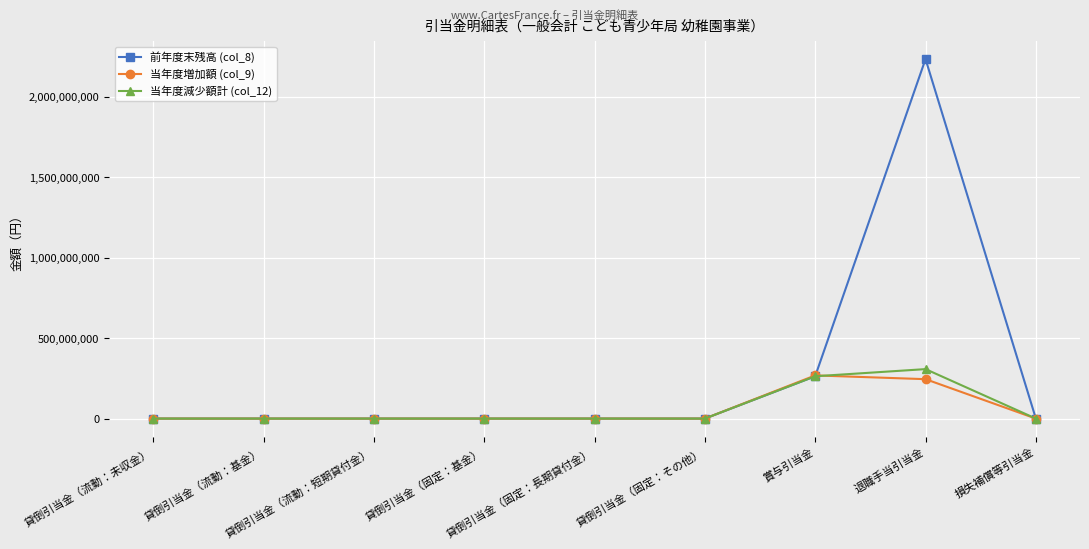

What is the spread (max minus min) of values at 賞与引当金?

5232896